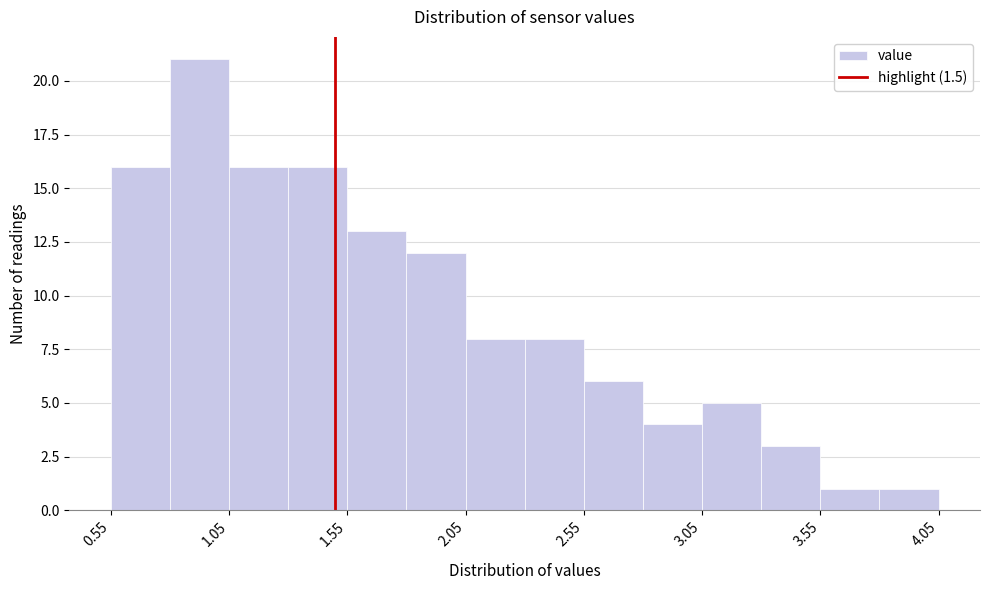

How tall is the bar that spans 2.80 to 3.05 on the x-axis? The values are not printed on the chart, so give them approximately, as read against the axis.

4